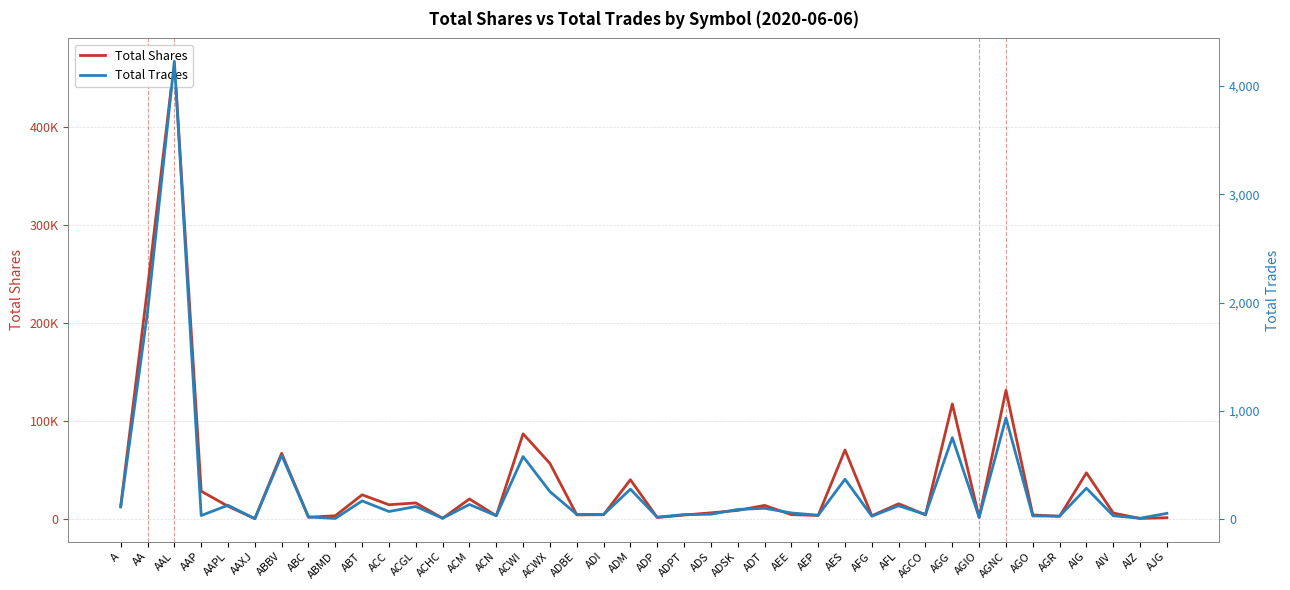

How many lines are shown in the chart?

2